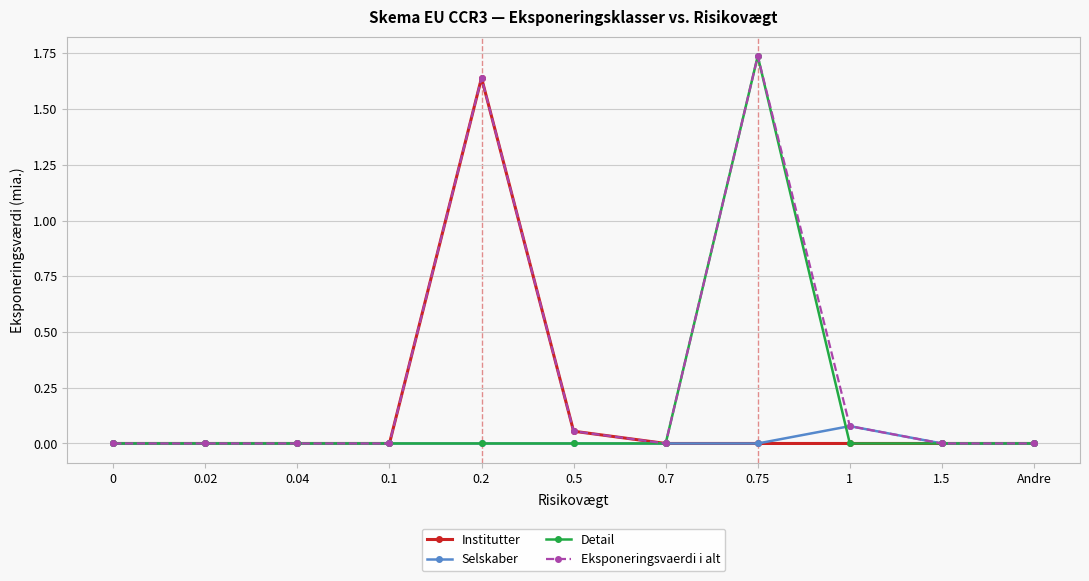

What position from the right is 1?

3